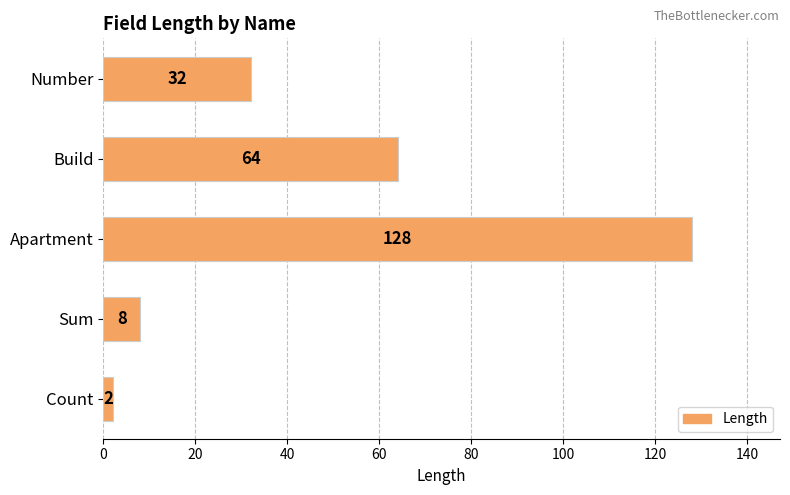

At which category does the chart reach its minimum across all series?

Count